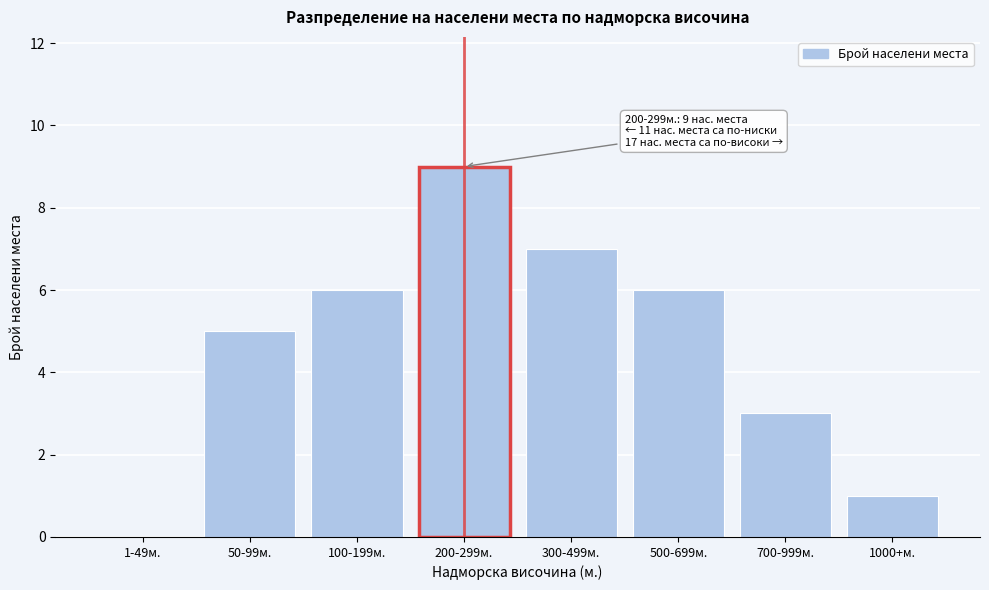

Reading left to right, transcribe all the data shown in this chart.

1-49м.=0	50-99м.=5	100-199м.=6	200-299м.=9	300-499м.=7	500-699м.=6	700-999м.=3	1000+м.=1